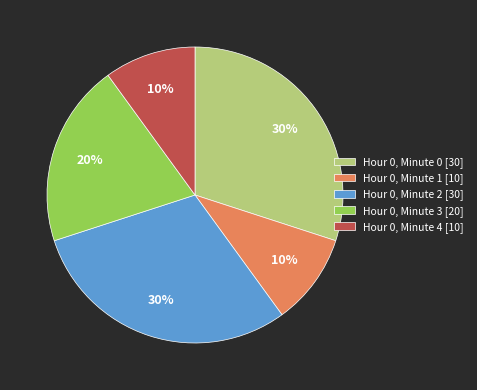

How many slices are in this pie chart?

5